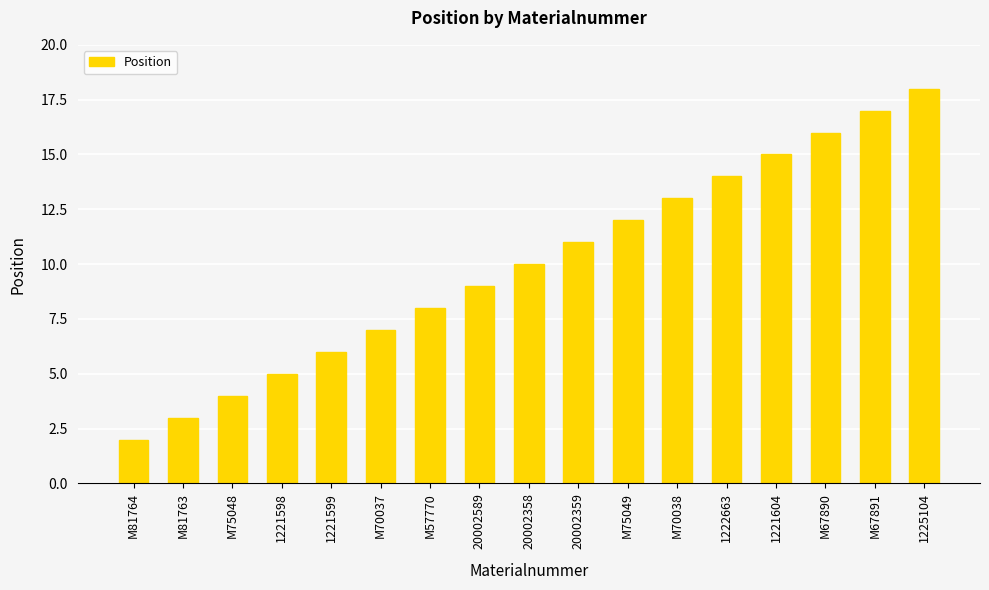

What is the ratio of the value at M75049 to the value at 20002589?

1.3